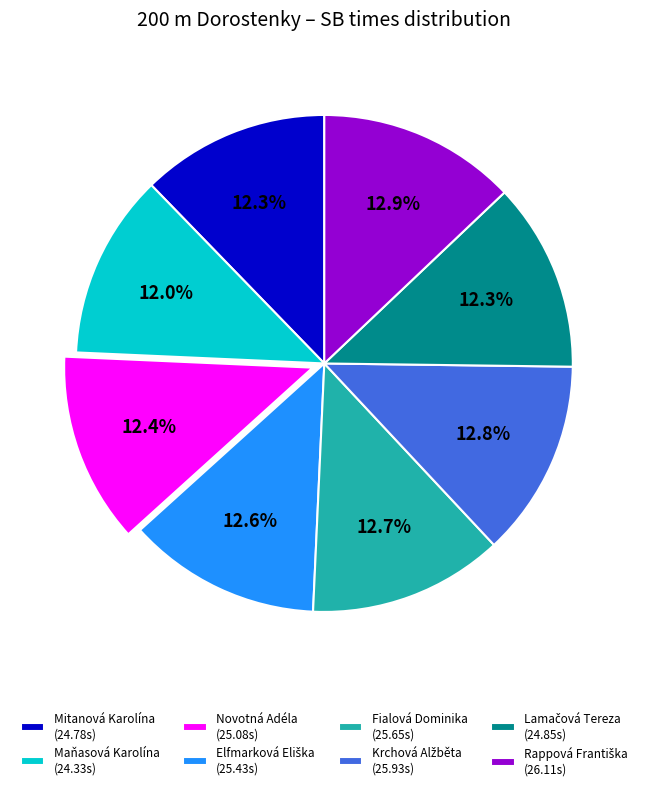

How many slices are in this pie chart?

8